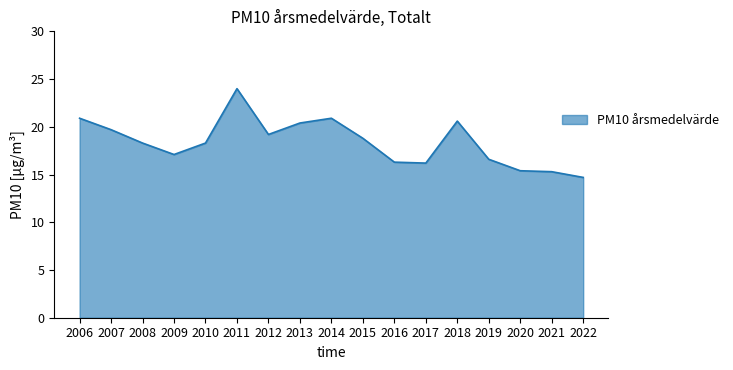

At which label does the data first exceed 18?

2006